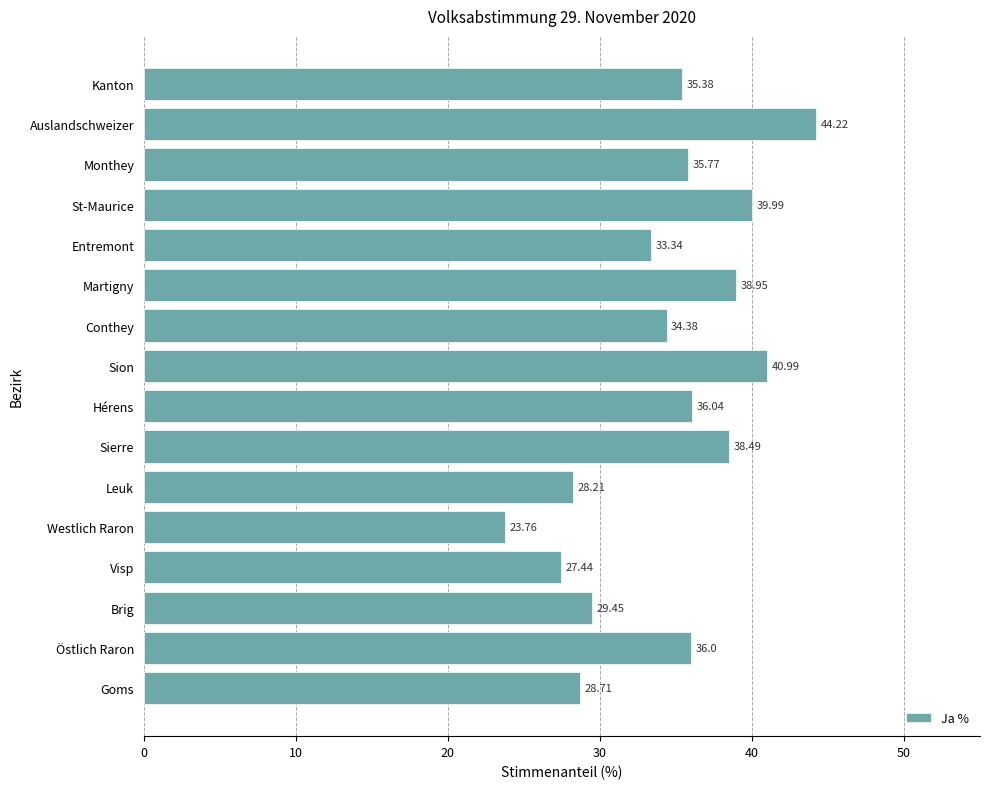

List the labels in order of value, smallest first.

Westlich Raron, Visp, Leuk, Goms, Brig, Entremont, Conthey, Kanton, Monthey, Östlich Raron, Hérens, Sierre, Martigny, St-Maurice, Sion, Auslandschweizer